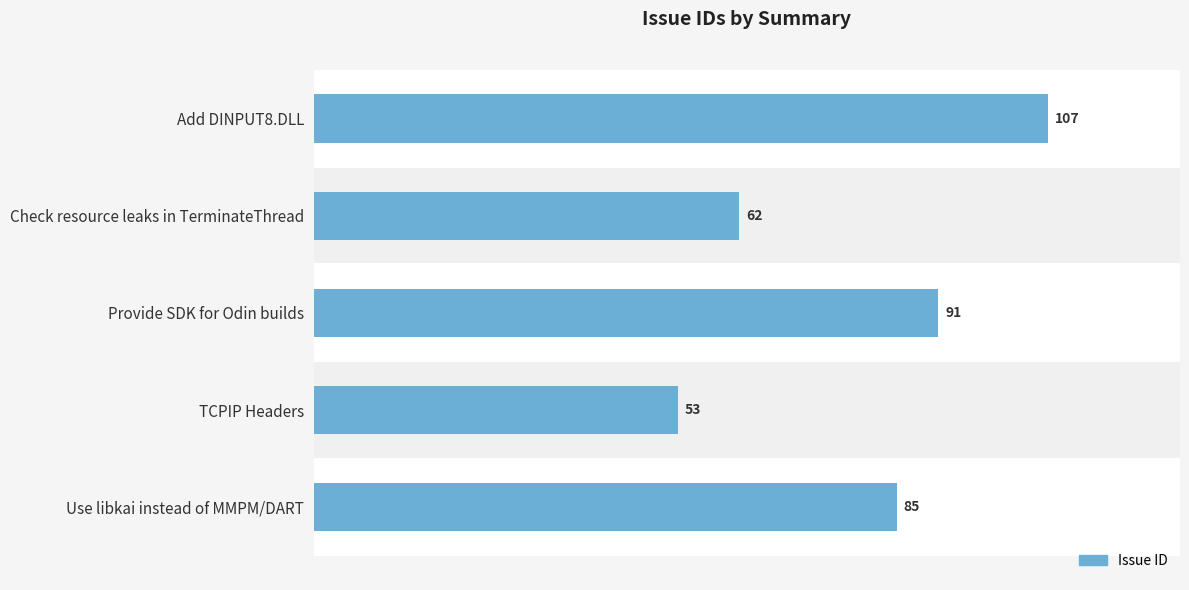

The chart shows a value of 141 at Use libkai instead of MMPM/DART. True or false?

False